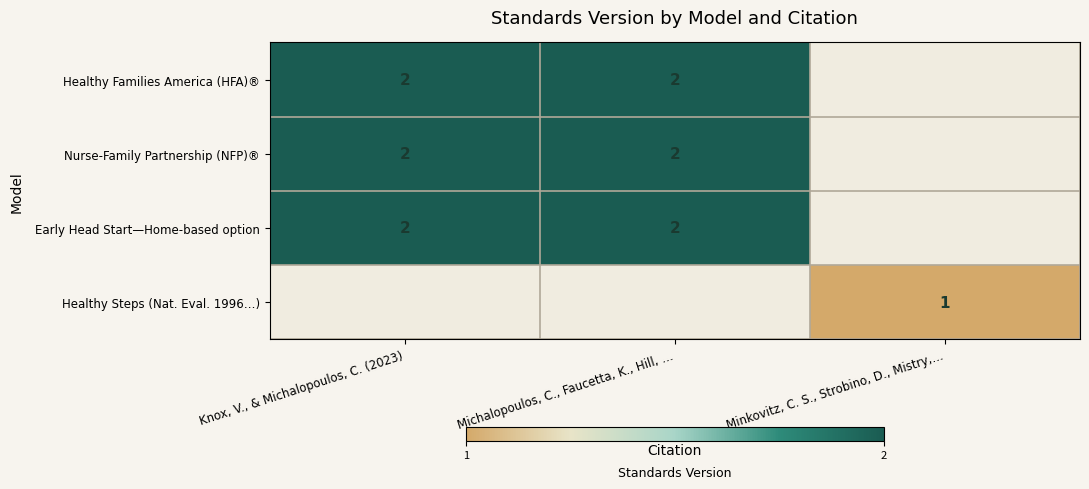

Which category has the lowest value across all series?

Minkovitz, C. S., Strobino, D., Mistry,…